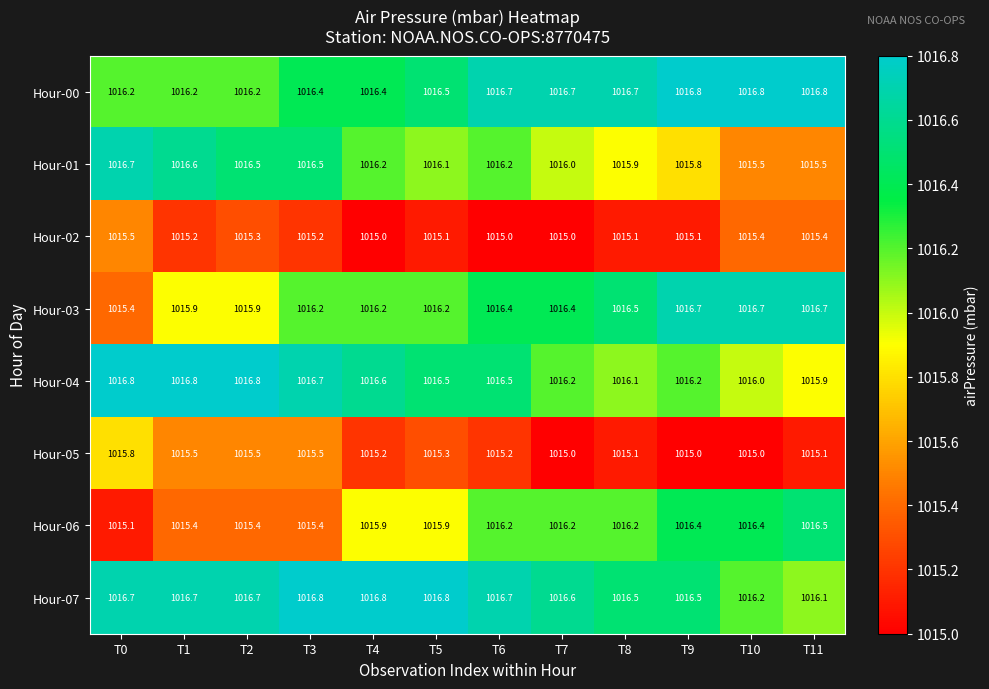

What is the sum of all Hour-03 values?

12195.2